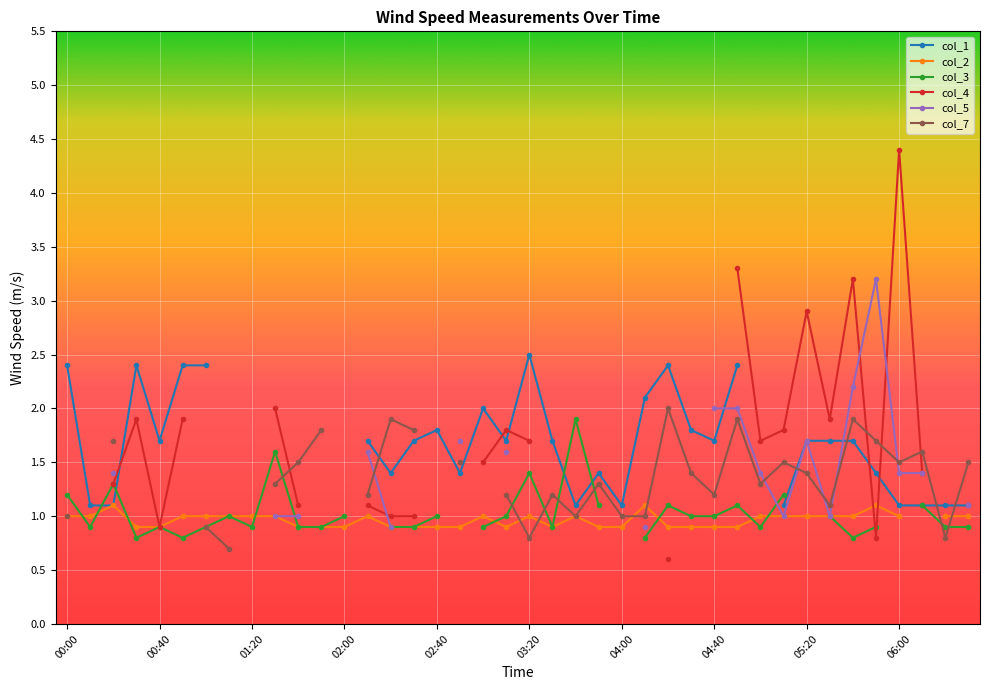

What is the sum of the col_2 values at 27 and 12?

1.8